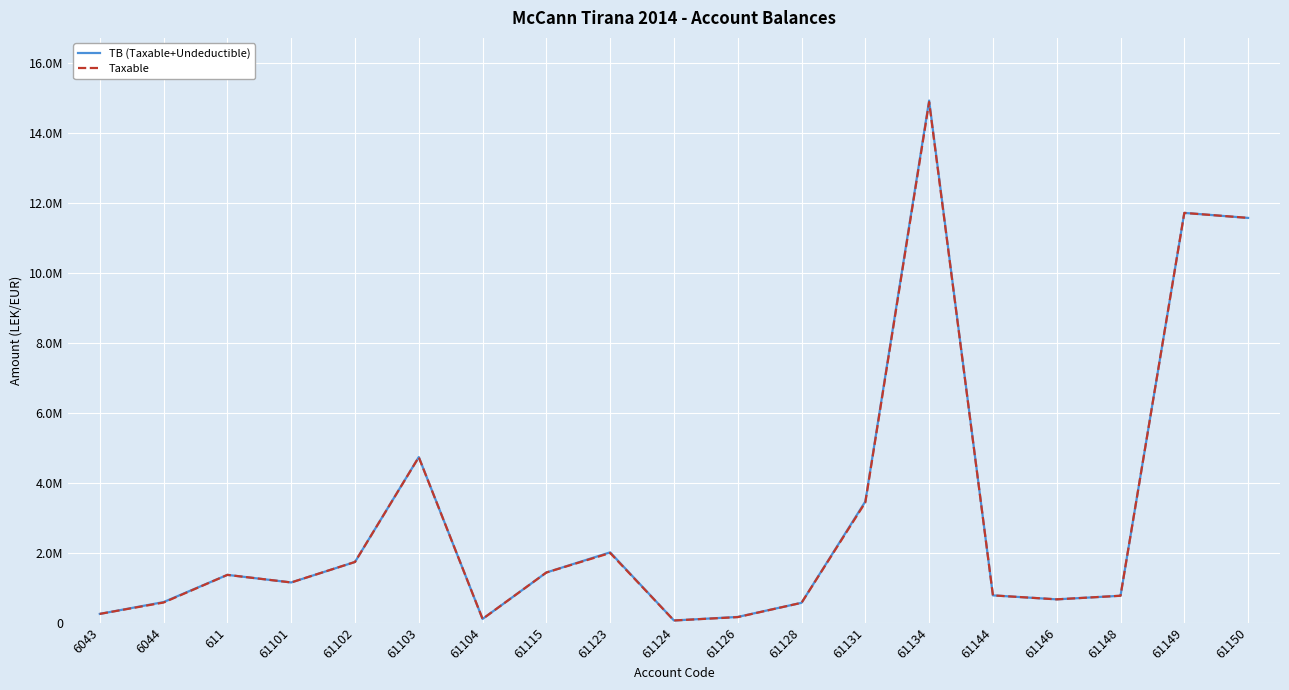

What are all the series names shown in the legend?

TB (Taxable+Undeductible), Taxable